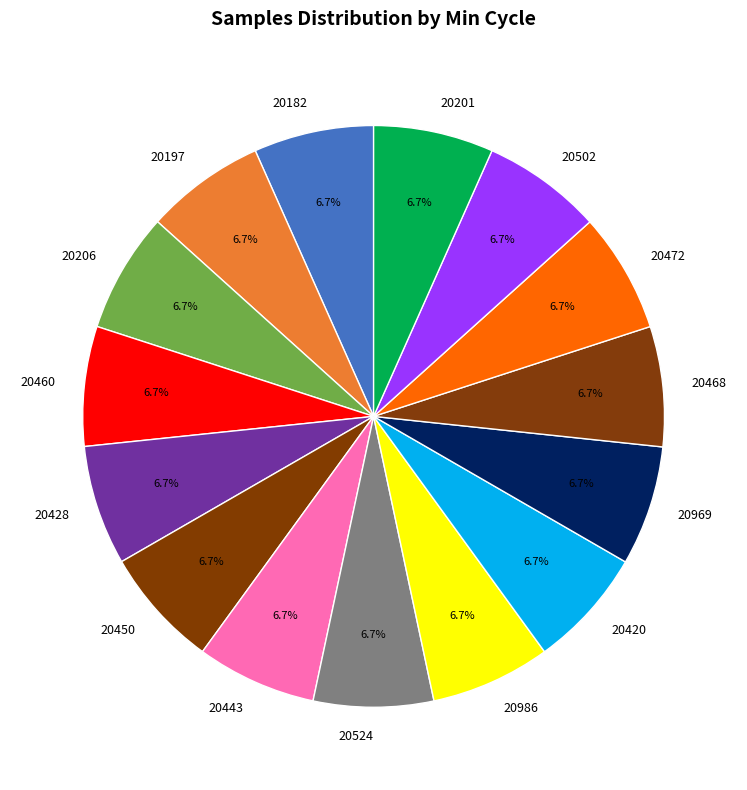

How many slices are in this pie chart?

15